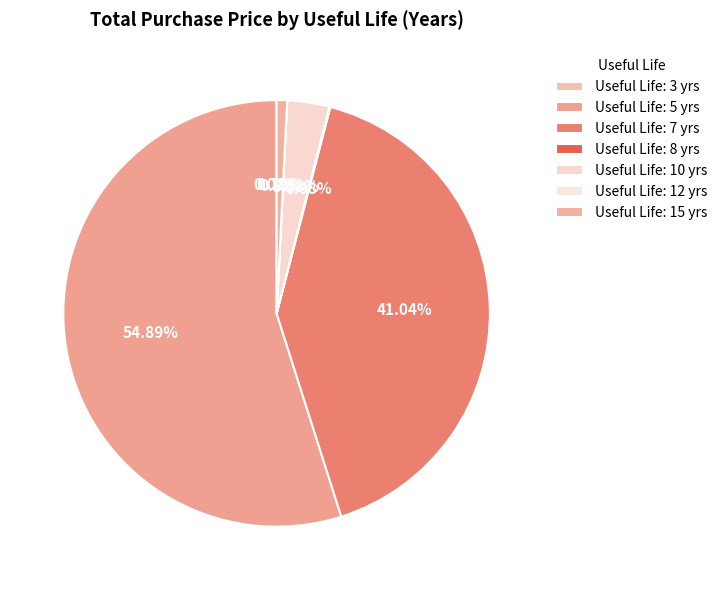

Which slice is the largest?

Useful Life: 5 yrs